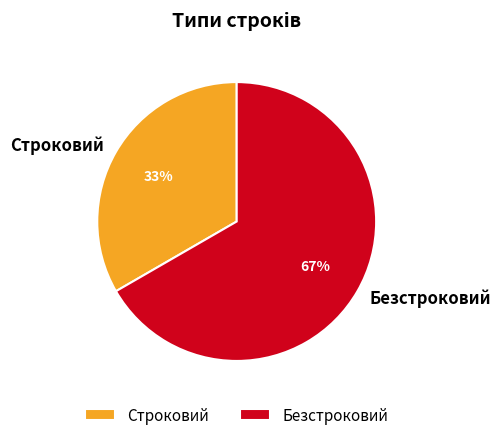

How many slices are in this pie chart?

2